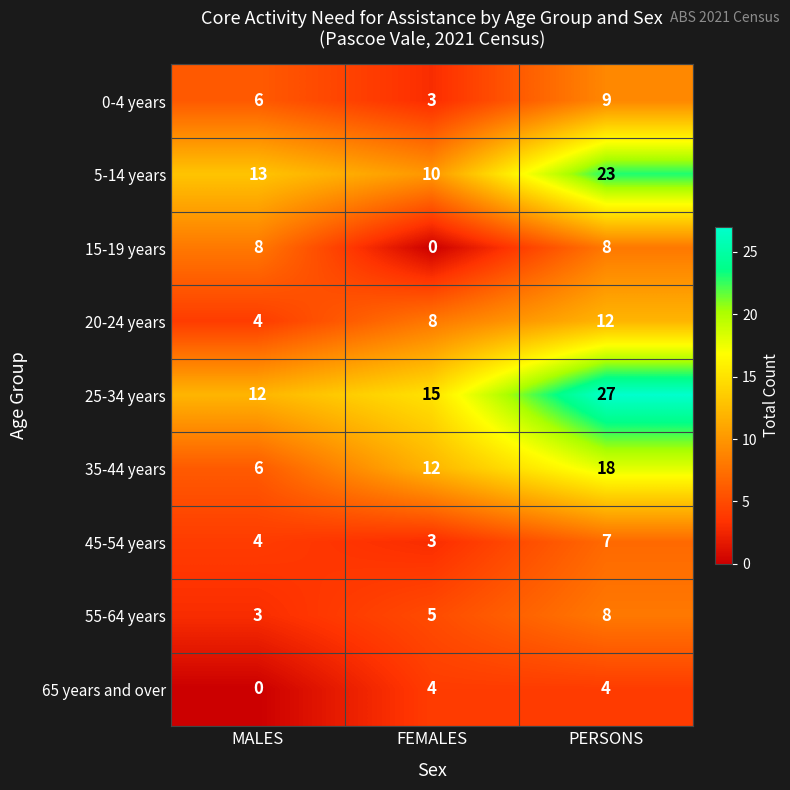

Which series has the largest total across all categories?

25-34 years